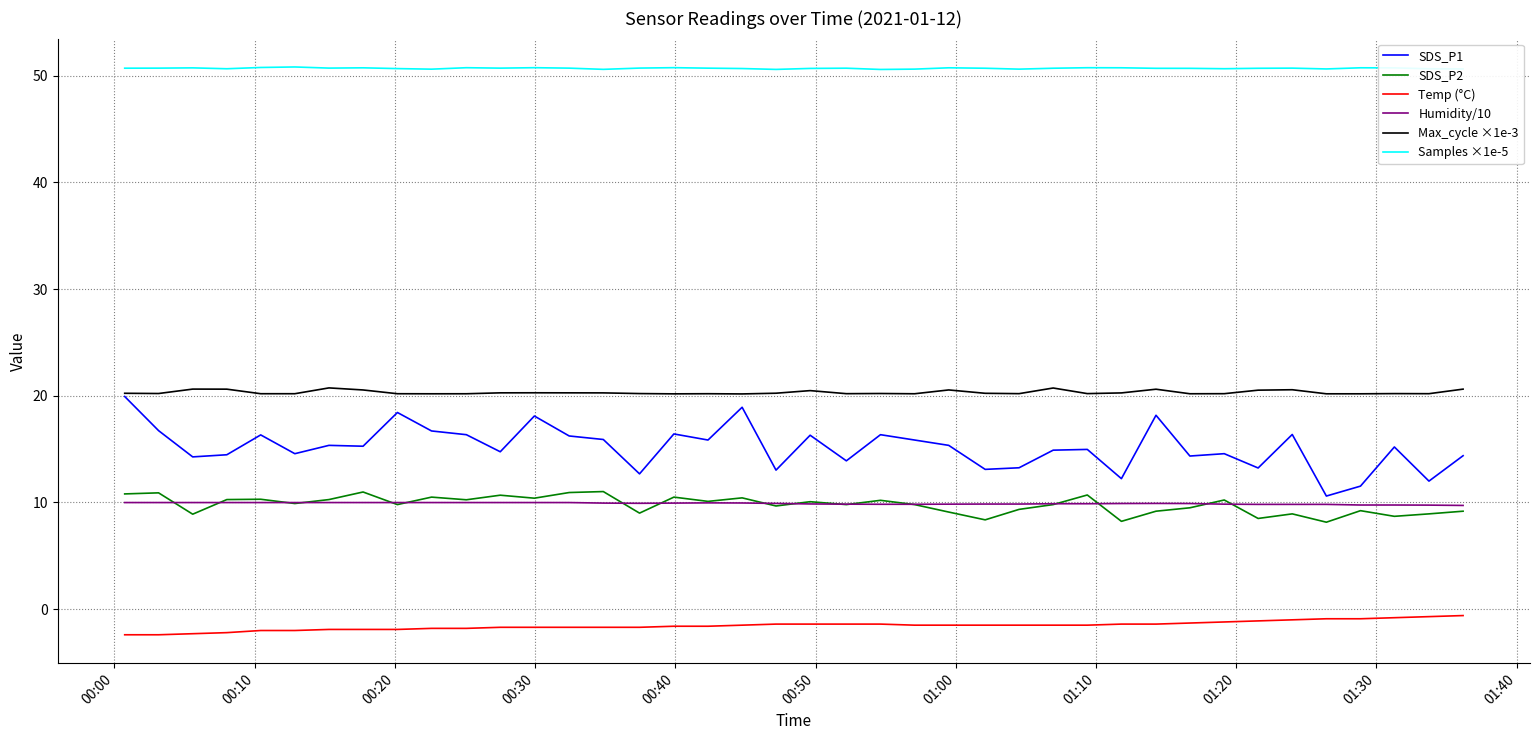

Which series has the widest spread of values?

SDS_P1